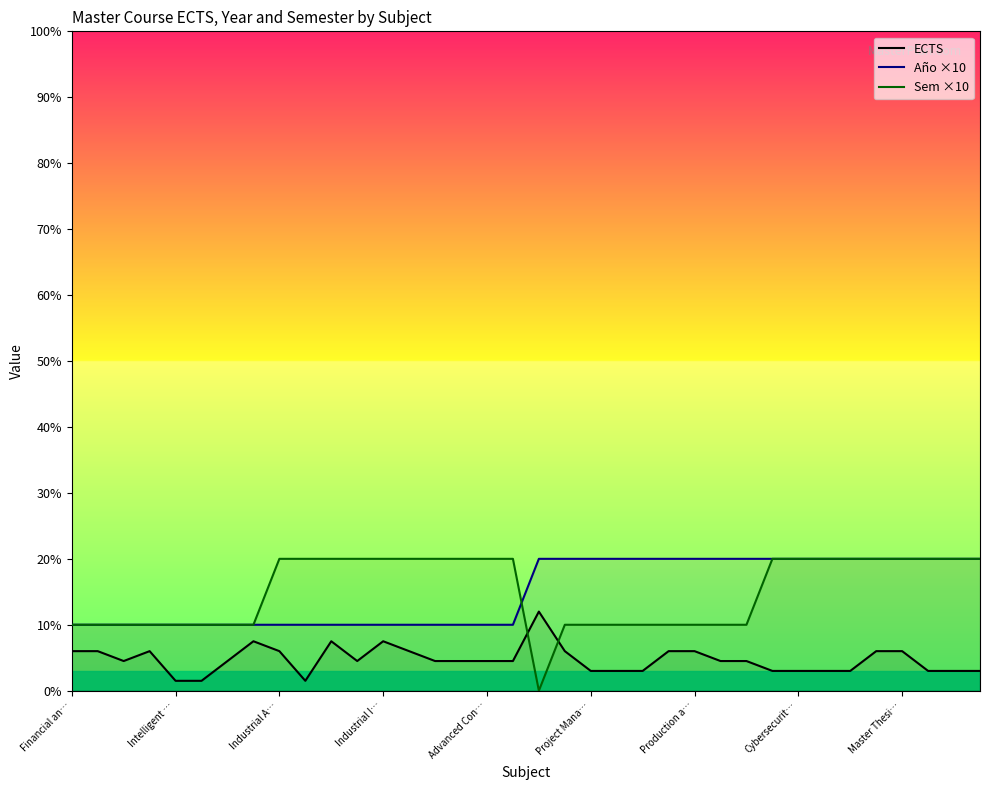

The value of Año ×10 at 13 is 3.7. True or false?

False